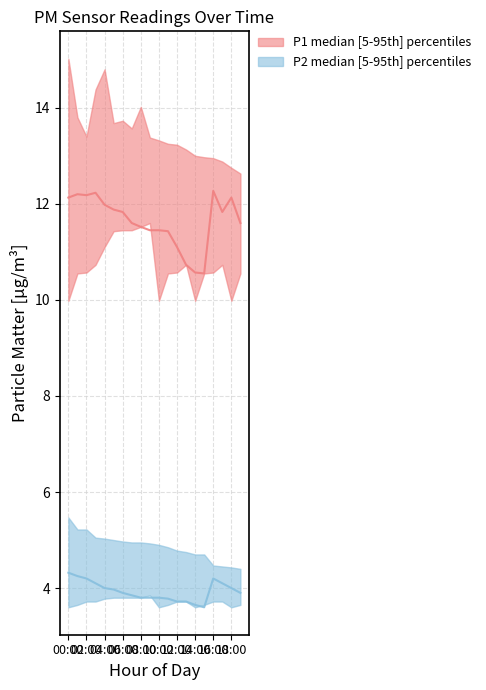

Reading left to right, what are all the values shown in this chart?

P1_upper: 00:00=15.0	01:00=13.8	02:00=13.4	03:00=14.4	04:00=14.8	05:00=13.7	06:00=13.7	07:00=13.6	08:00=14.0	09:00=13.4	10:00=13.3	11:00=13.2	12:00=13.2	13:00=13.1	14:00=13.0	15:00=13.0	16:00=12.9	17:00=12.9	18:00=12.8	19:00=12.6
P1_median: 00:00=12.1	01:00=12.2	02:00=12.2	03:00=12.2	04:00=12.0	05:00=11.9	06:00=11.8	07:00=11.6	08:00=11.5	09:00=11.4	10:00=11.4	11:00=11.4	12:00=11.1	13:00=10.7	14:00=10.6	15:00=10.6	16:00=12.3	17:00=11.8	18:00=12.1	19:00=11.6
P1_lower: 00:00=10.0	01:00=10.6	02:00=10.6	03:00=10.7	04:00=11.1	05:00=11.4	06:00=11.4	07:00=11.4	08:00=11.5	09:00=11.6	10:00=10.0	11:00=10.6	12:00=10.6	13:00=10.7	14:00=10.0	15:00=10.6	16:00=10.6	17:00=10.7	18:00=10.0	19:00=10.6
P2_upper: 00:00=5.5	01:00=5.2	02:00=5.2	03:00=5.0	04:00=5.0	05:00=5.0	06:00=5.0	07:00=5.0	08:00=5.0	09:00=4.9	10:00=4.9	11:00=4.8	12:00=4.8	13:00=4.8	14:00=4.7	15:00=4.7	16:00=4.5	17:00=4.5	18:00=4.4	19:00=4.4
P2_median: 00:00=4.3	01:00=4.2	02:00=4.2	03:00=4.1	04:00=4.0	05:00=4.0	06:00=3.9	07:00=3.9	08:00=3.8	09:00=3.8	10:00=3.8	11:00=3.8	12:00=3.7	13:00=3.7	14:00=3.6	15:00=3.6	16:00=4.2	17:00=4.1	18:00=4.0	19:00=3.9
P2_lower: 00:00=3.6	01:00=3.6	02:00=3.7	03:00=3.7	04:00=3.8	05:00=3.8	06:00=3.8	07:00=3.8	08:00=3.8	09:00=3.9	10:00=3.6	11:00=3.6	12:00=3.7	13:00=3.7	14:00=3.6	15:00=3.6	16:00=3.7	17:00=3.7	18:00=3.6	19:00=3.6